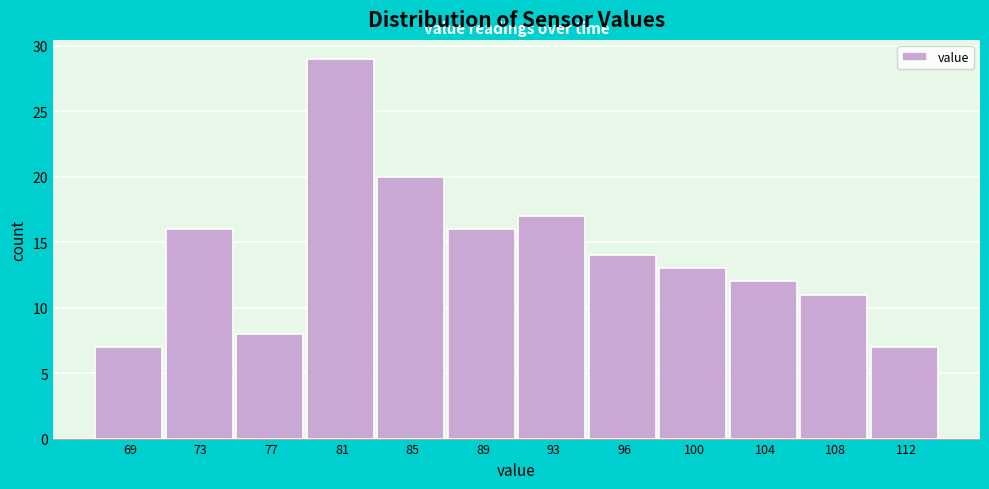

Reading left to right, transcribe all the data shown in this chart.

7	16	8	29	20	16	17	14	13	12	11	7